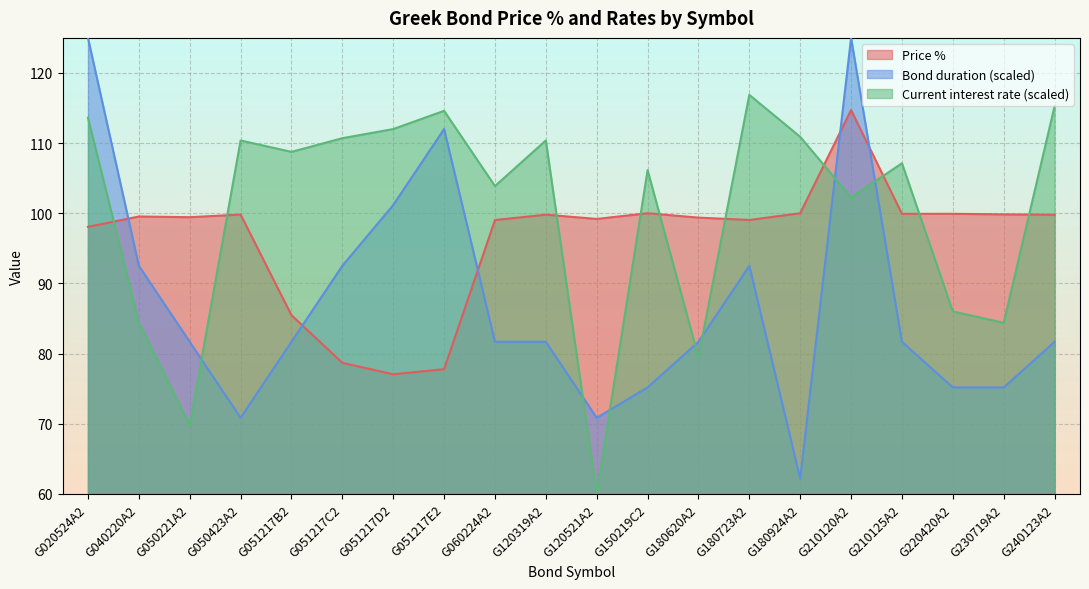

What position from the left is G150219C2?

12